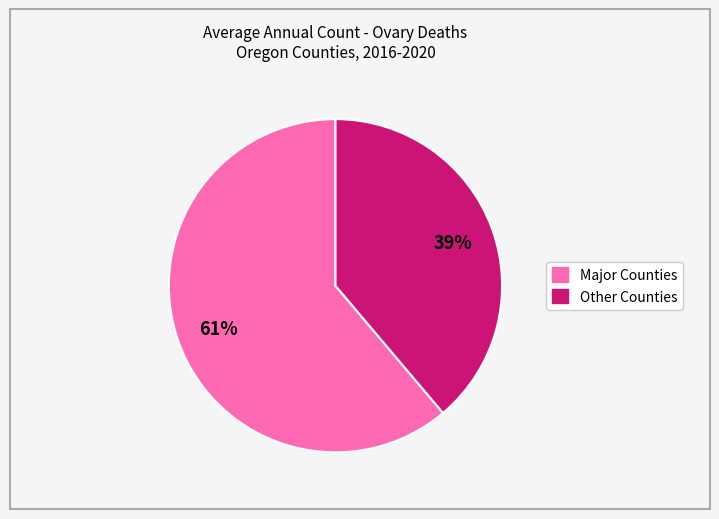

Is there any slice that represents more than half of the pie?

Yes